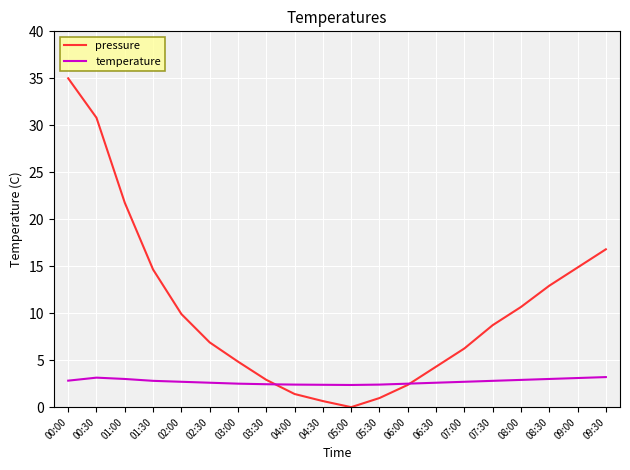

After their last crossing, which series has the higher values: temperature or pressure?

pressure